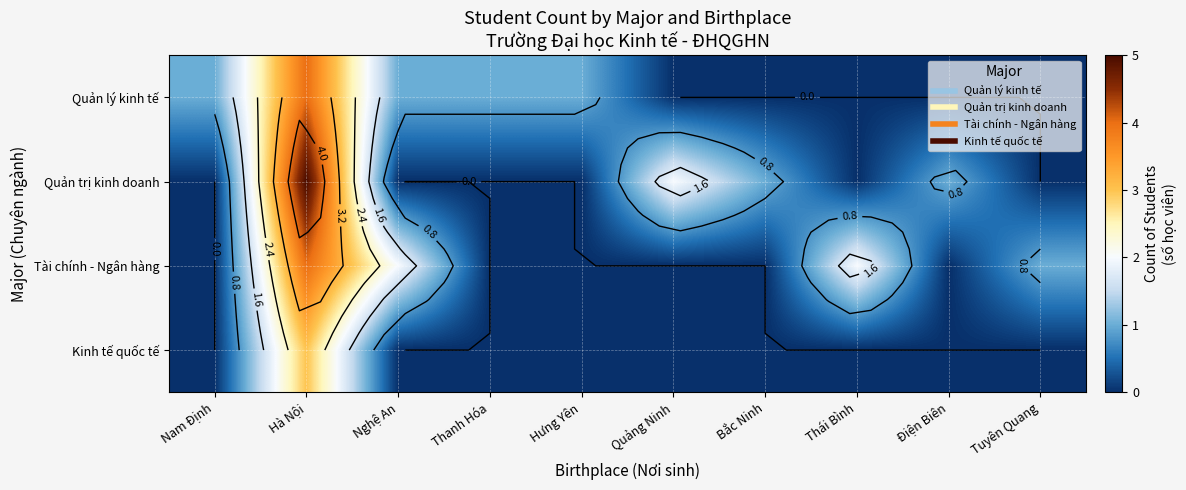

At which label does Quản lý kinh tế reach its minimum?

Quảng Ninh